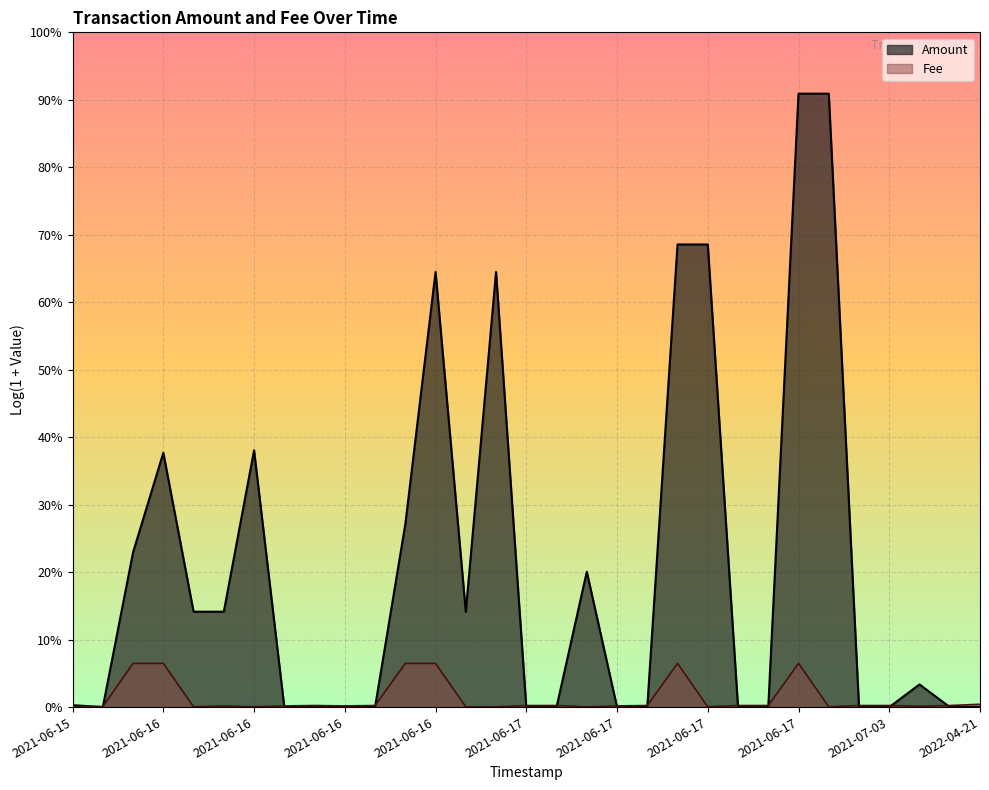

What is the average value?

0.2